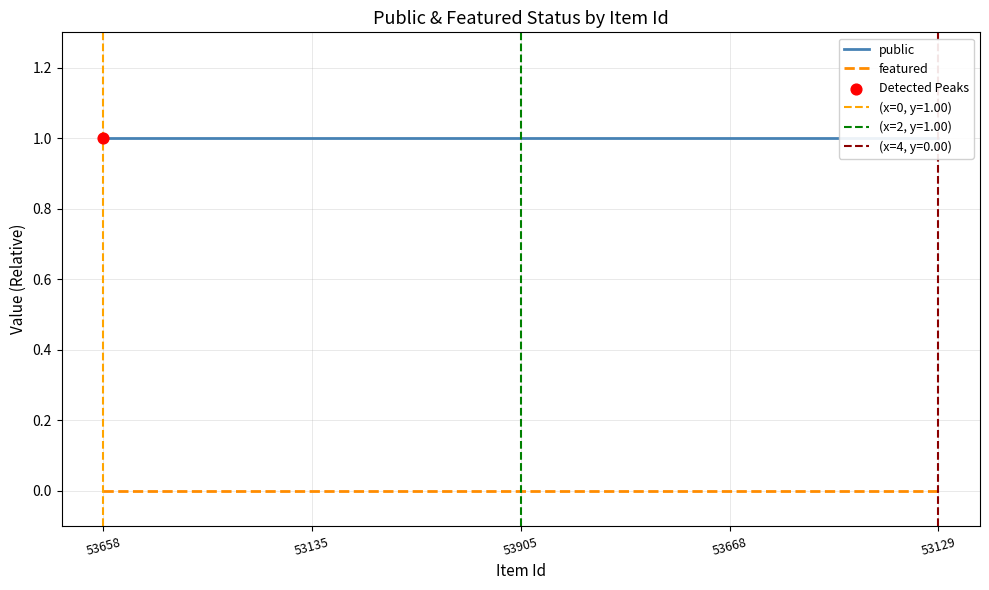

Which series has the largest Y range (max minus min)?

public